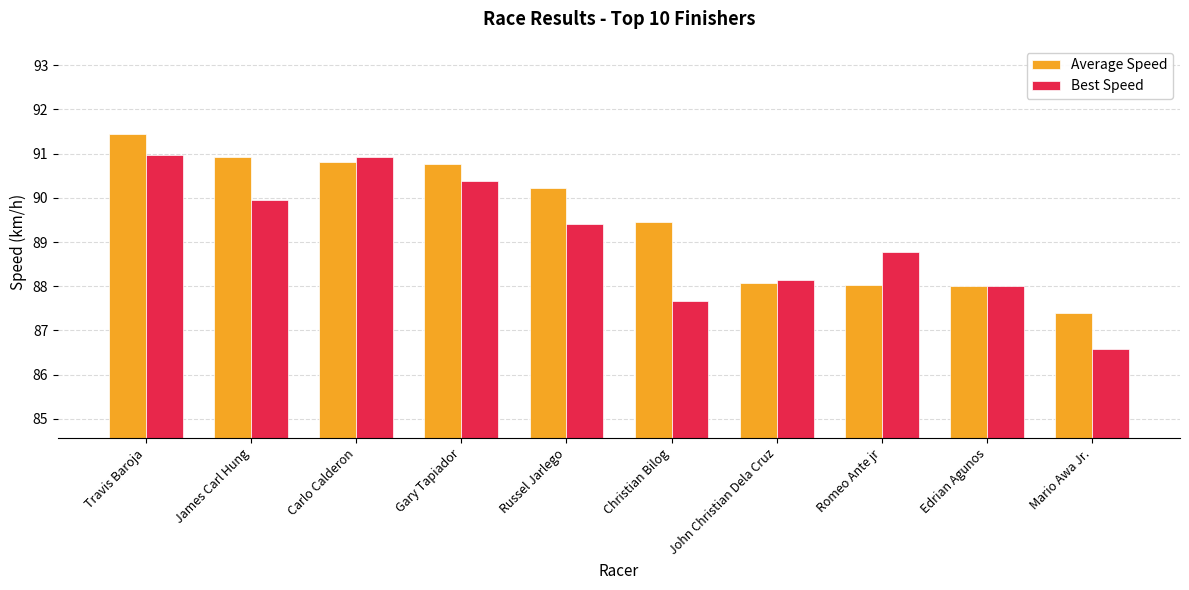

Reading left to right, extract all data points from this chart.

Average Speed: 91.4	90.9	90.8	90.8	90.2	89.4	88.1	88.0	88.0	87.4
Best Speed: 91.0	90.0	90.9	90.4	89.4	87.7	88.1	88.8	88.0	86.6